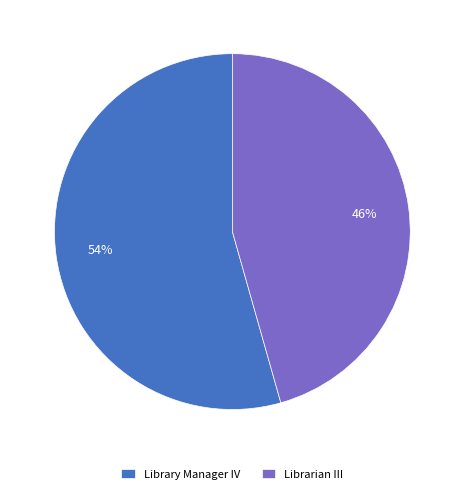

Rank the categories by value from highest to lowest.

Library Manager IV, Librarian III